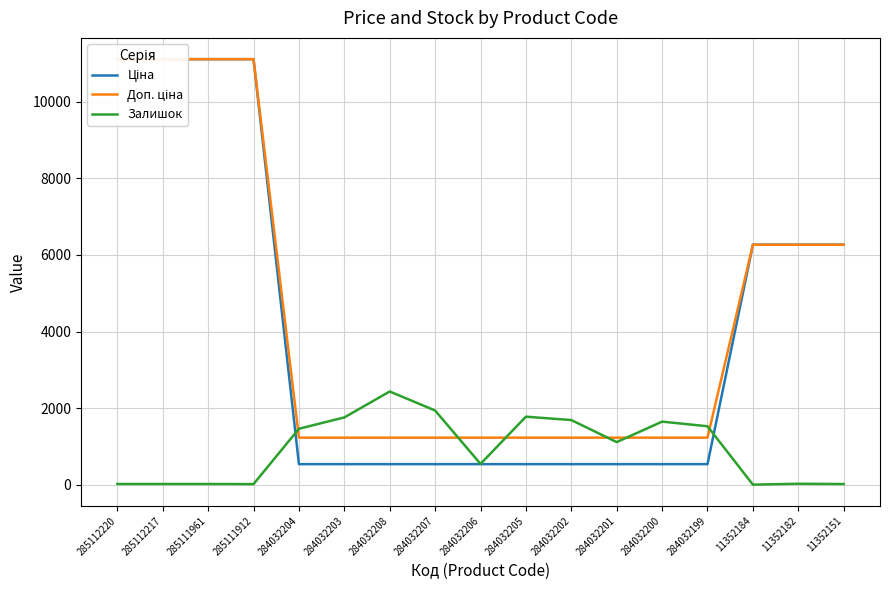

What is the sum of the Доп. ціна values at 285111961 and 284032202?

12340.7